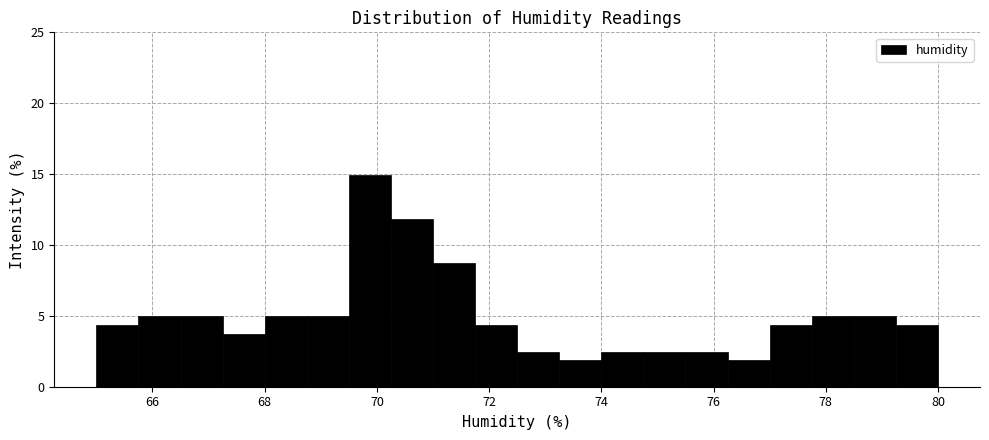

Around what value on the x-axis is the tallest bar? Give the approximate position of its centre, as read against the axis.

69.8